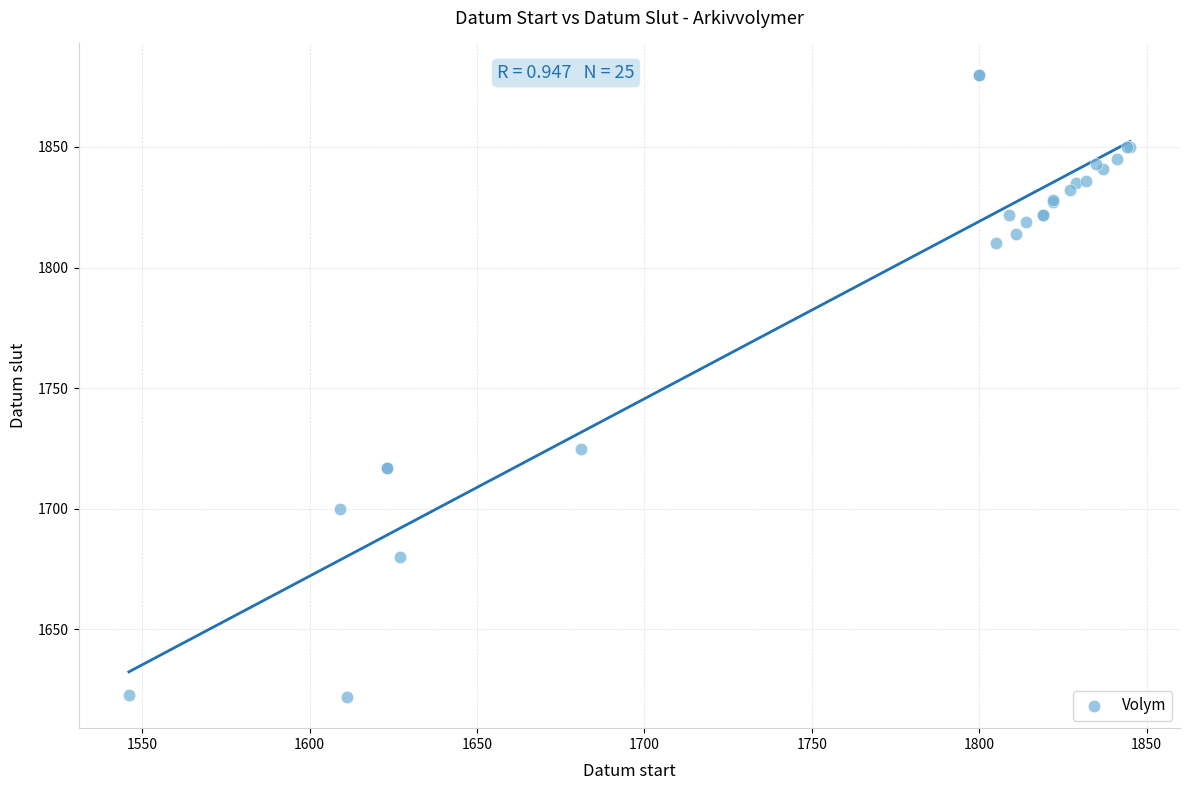

What Y value in the scatter plot is closest to 1751?

1725